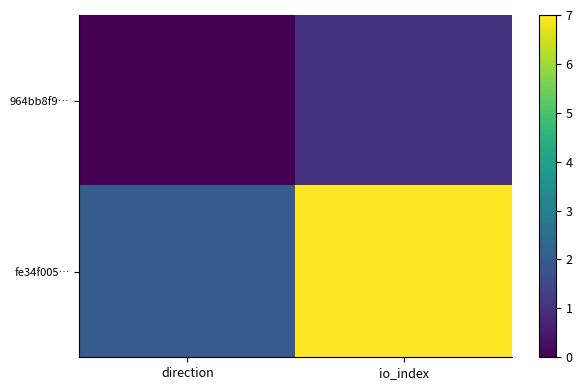

Rank the series by their maximum value, from highest to lowest.

fe34f005…, 964bb8f9…